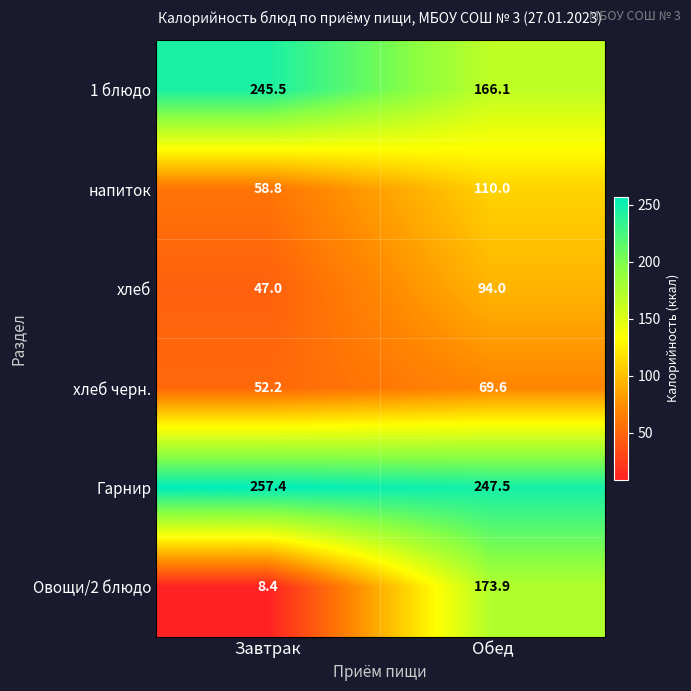

Reading right to left, what are all the values shown in this chart?

1 блюдо: 166.1	245.5
напиток: 110.0	58.8
хлеб: 94.0	47.0
хлеб черн.: 69.6	52.2
Гарнир: 247.5	257.4
Овощи/2 блюдо: 173.9	8.4